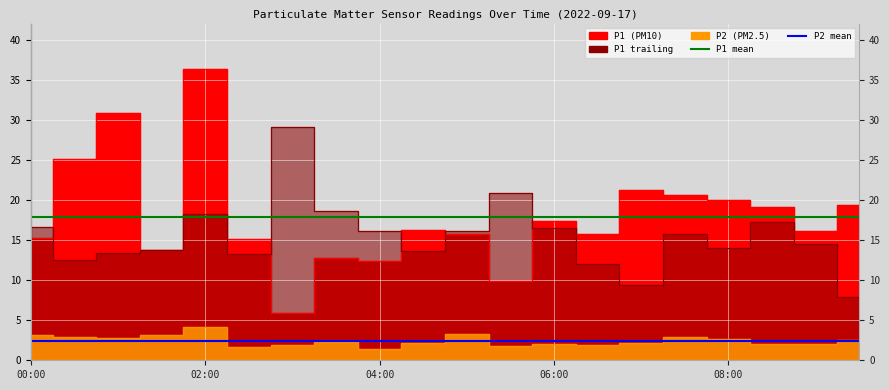

How many data points does each series have?

2